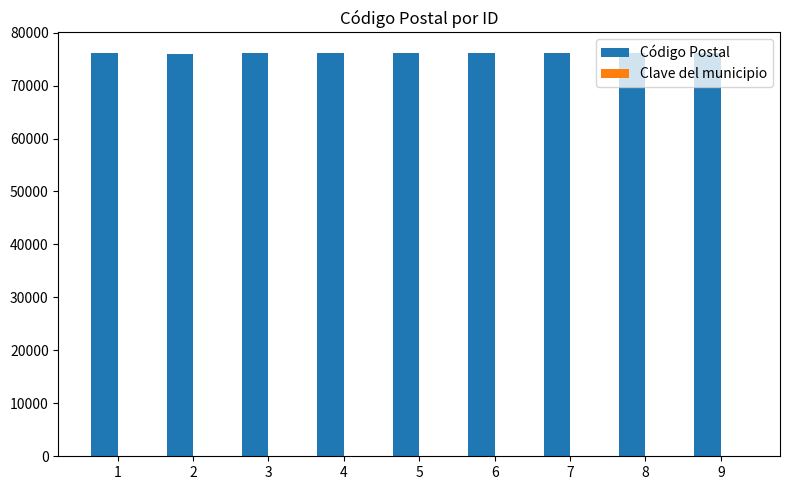

What is the maximum value shown in the chart?

76220